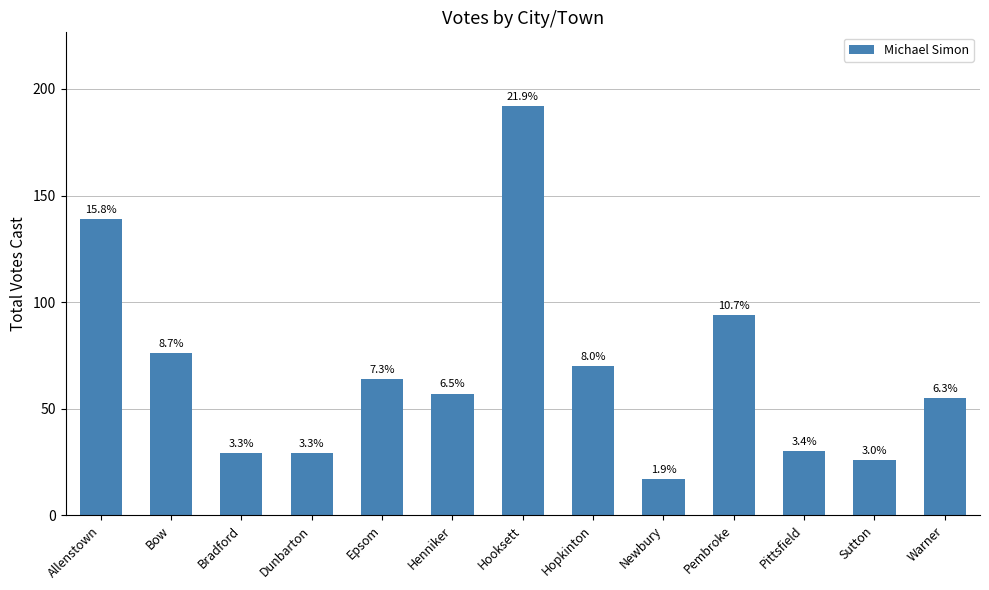

What is the ratio of the value at Bradford to the value at Pittsfield?

1.0